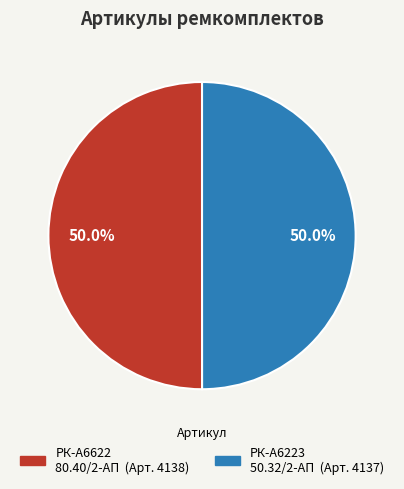

How many segments does this pie chart have?

2